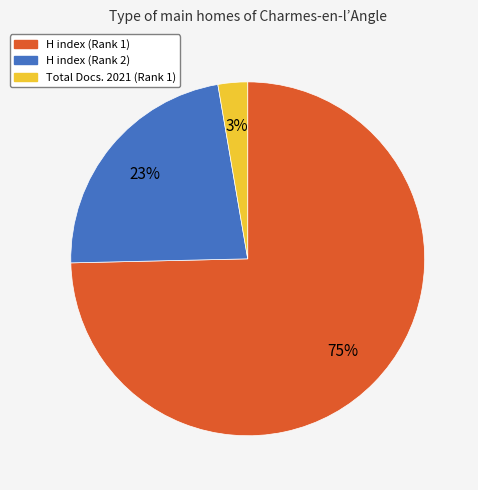

Between H index (Rank 1) and H index (Rank 2), which is larger?

H index (Rank 1)